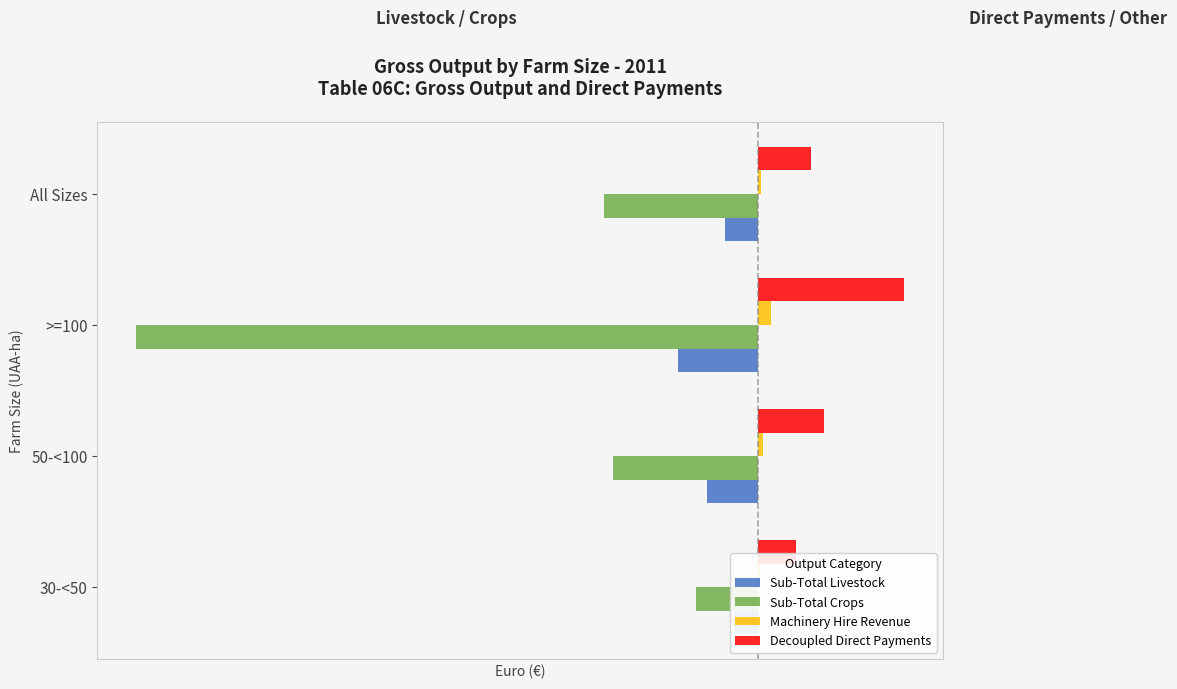

What is the difference between the Sub-Total Livestock values at All Sizes and 50-<100?

8476